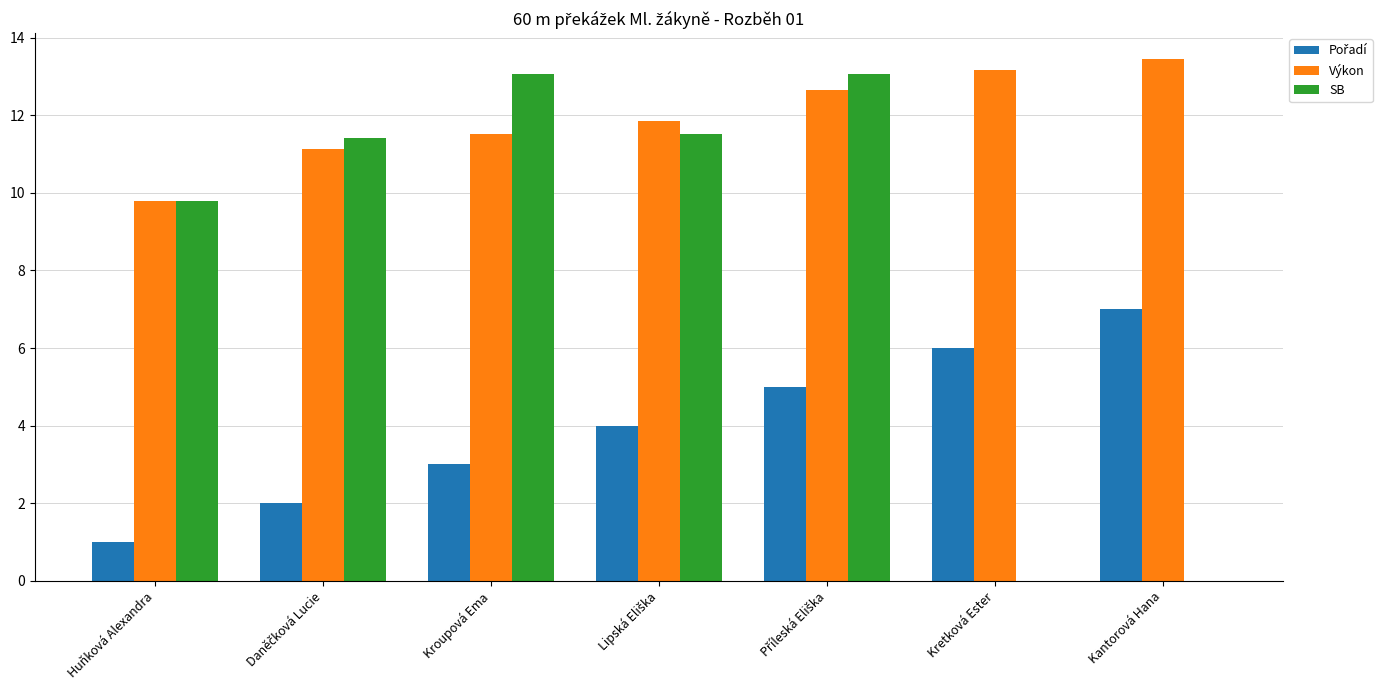

What is the maximum value shown in the chart?

13.4